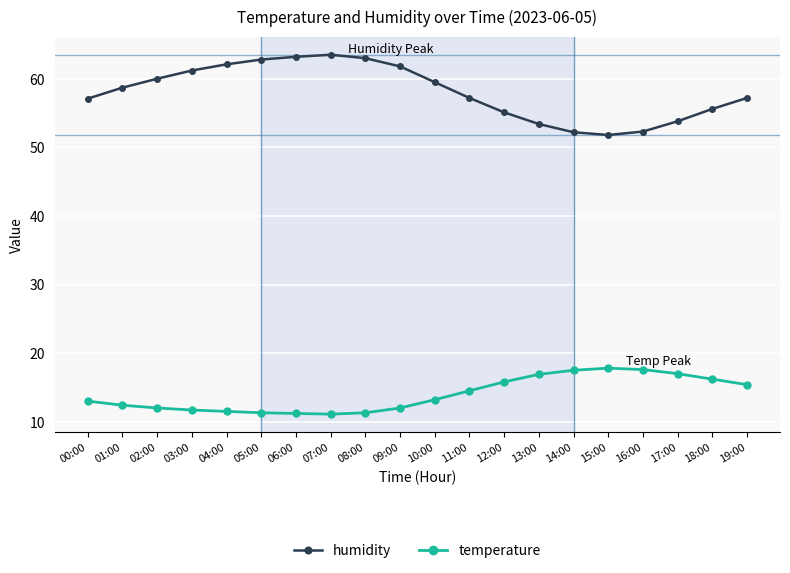

True or false: temperature has a value of 17.8 at 15:00.

True